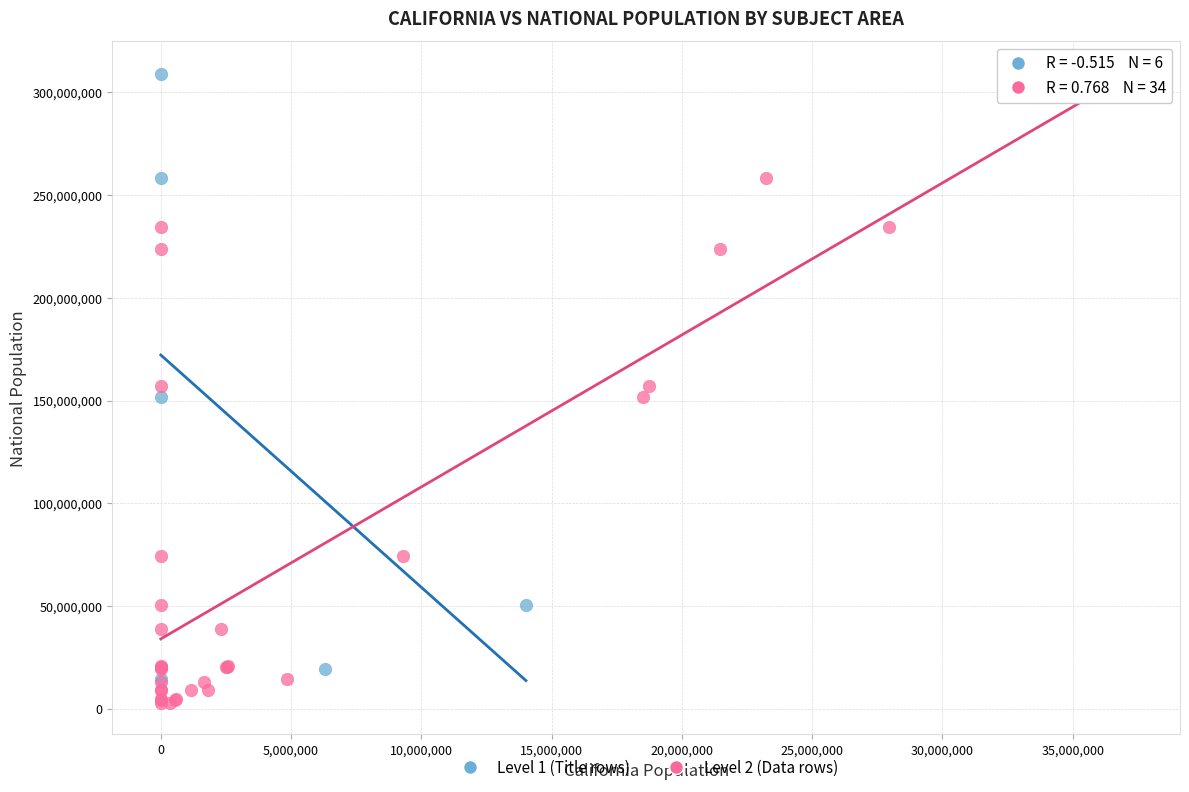

Which series has the widest spread of Y values?

Level 2 (Data rows)